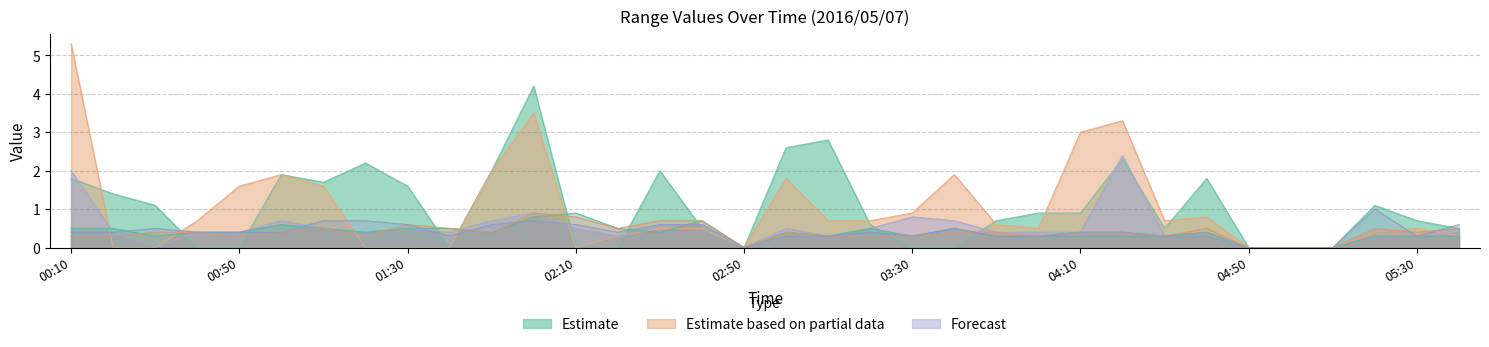

What is the label of the 25th point from the left?

04:10